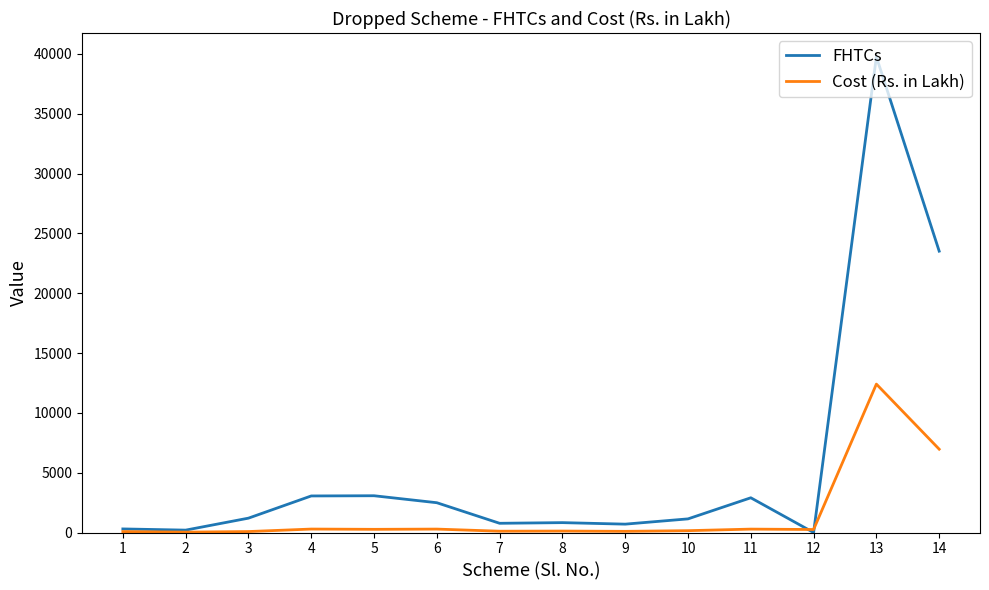

Which series has the largest range (max minus min)?

FHTCs